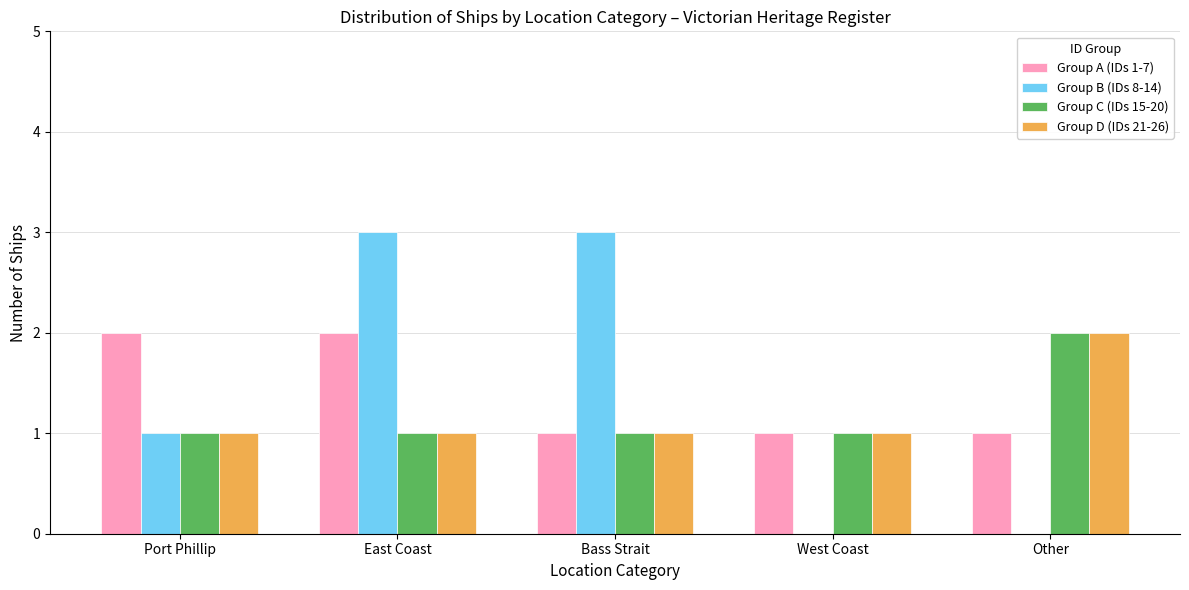

What is the total value across all series at Bass Strait?

6